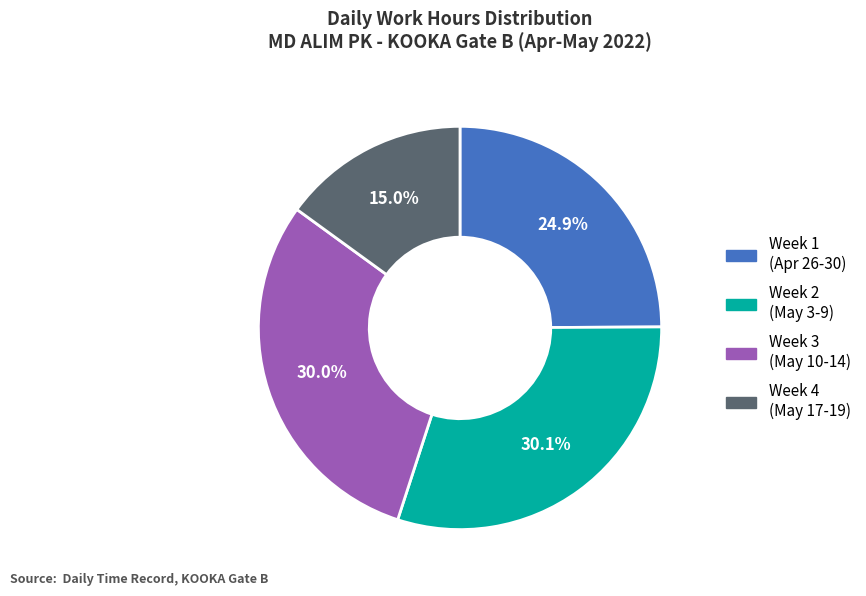

Is there any slice that represents more than half of the pie?

No